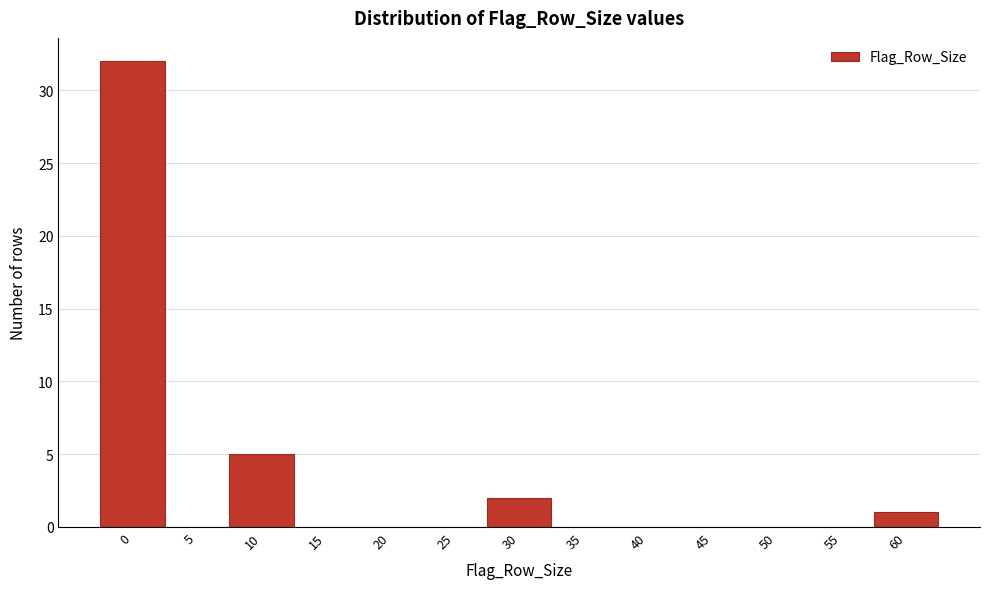

Reading left to right, list all the values displayed in this chart.

0=32	5=0	10=5	15=0	20=0	25=0	30=2	35=0	40=0	45=0	50=0	55=0	60=1